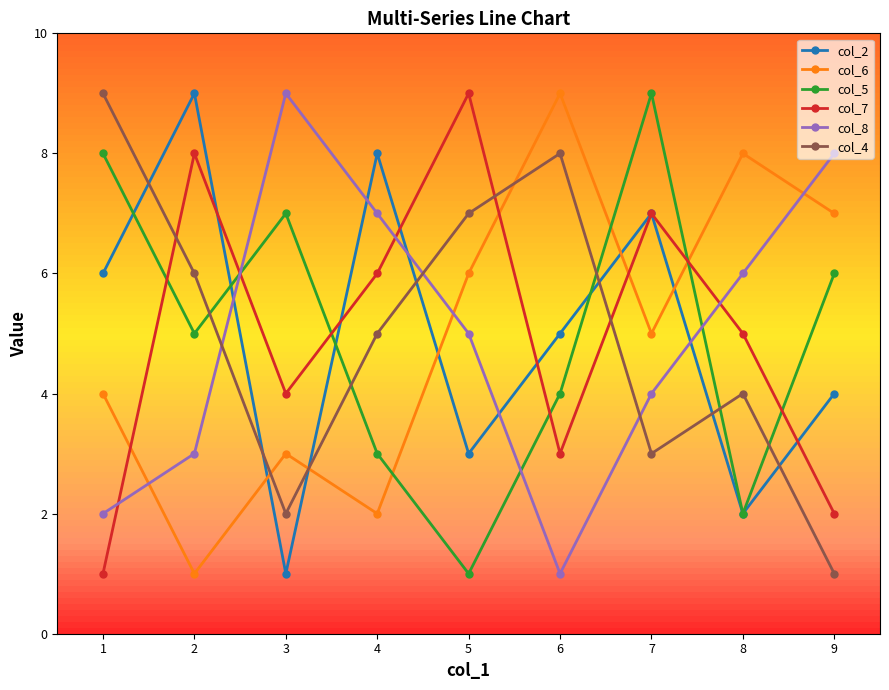

Rank the categories by col_4 value from lowest to highest.

9, 3, 7, 8, 4, 2, 5, 6, 1